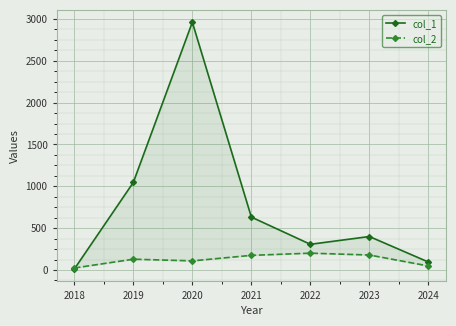

Between which two adjacent categories do col_1 and col_2 first intersect?

2018 and 2019